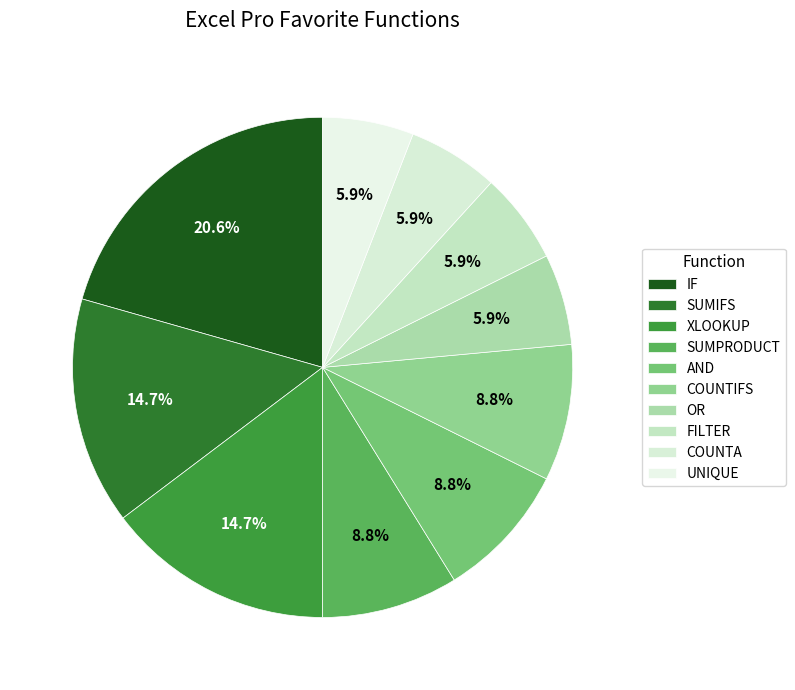

How many segments does this pie chart have?

10